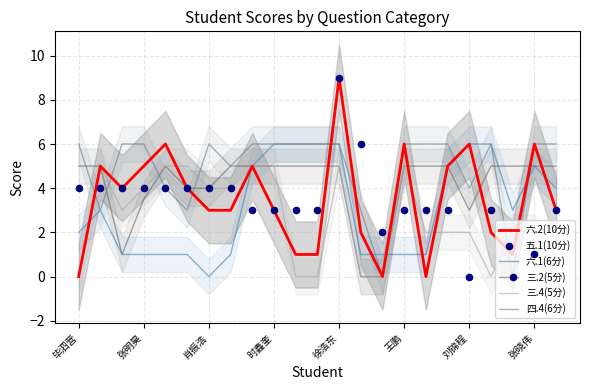

At which label does 六.1(6分) reach its minimum?

肖振浩